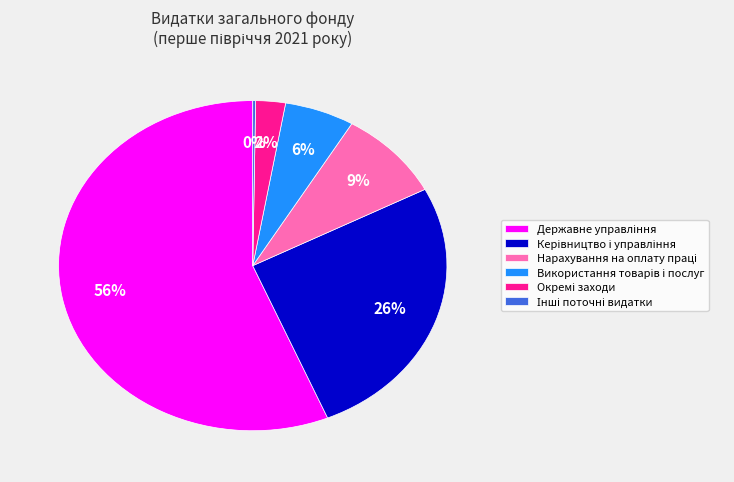

Does any single category account for the majority?

Yes